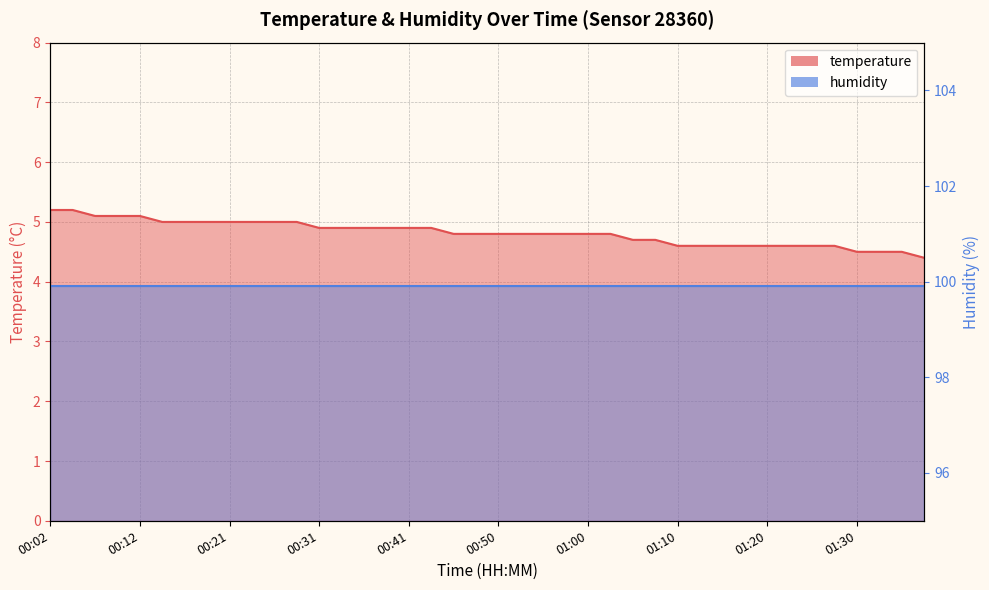

What is the label of the 32nd point from the right?

00:21